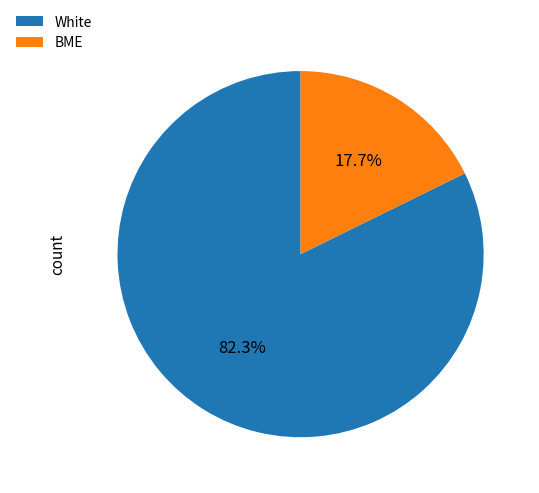

Count the number of slices in the pie.

2